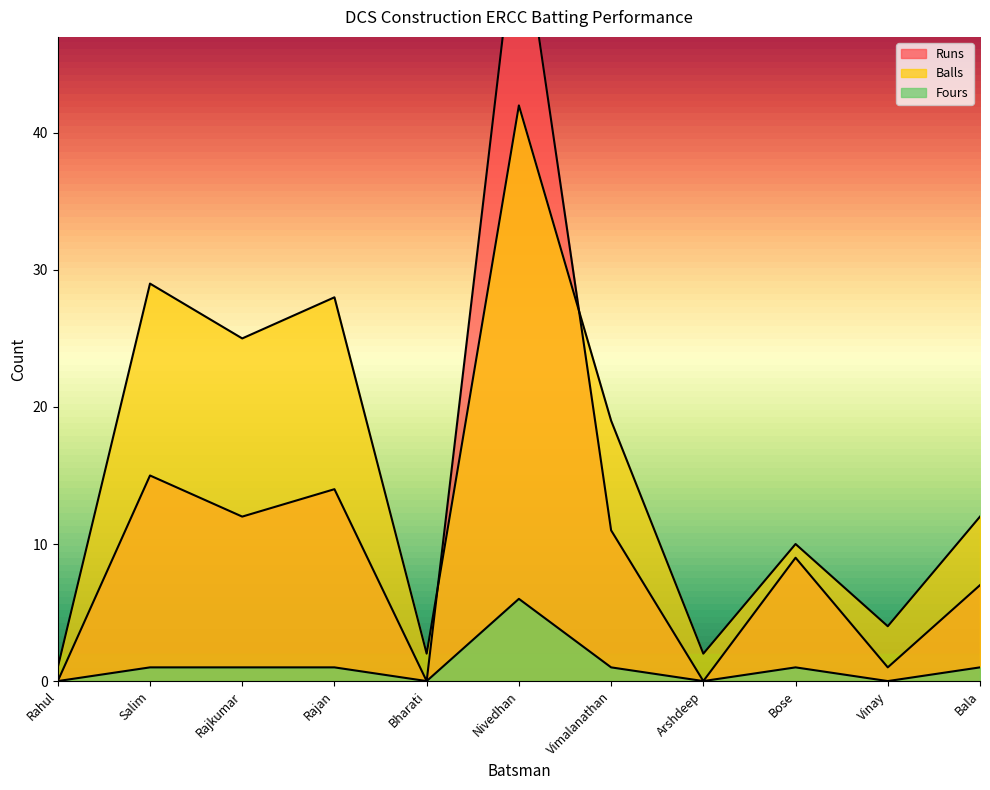

Where do Runs and Balls first cross each other?

Bharati and Nivedhan